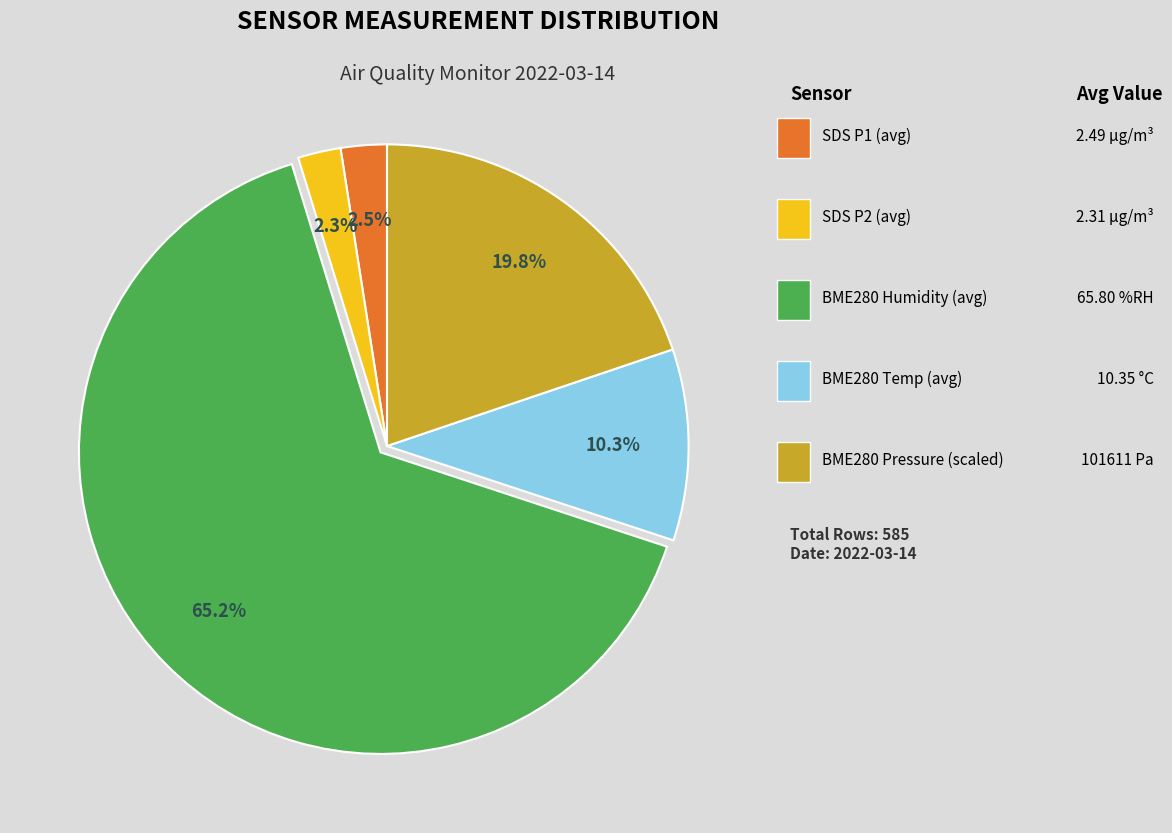

Is there a majority slice in this chart?

Yes